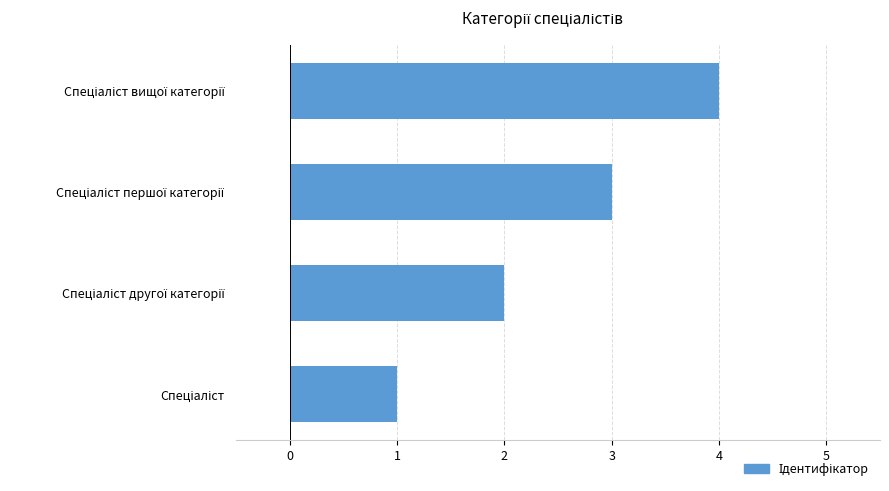

What is the maximum value shown in the chart?

4